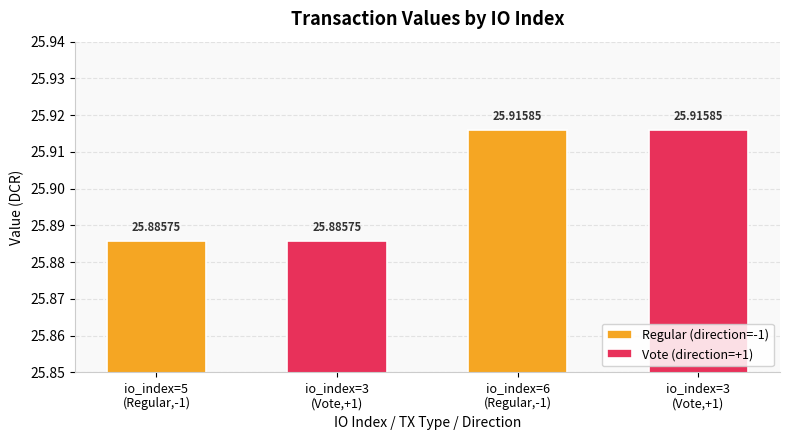

Which label corresponds to the smallest value in the chart?

io_index=5
(Regular,-1)